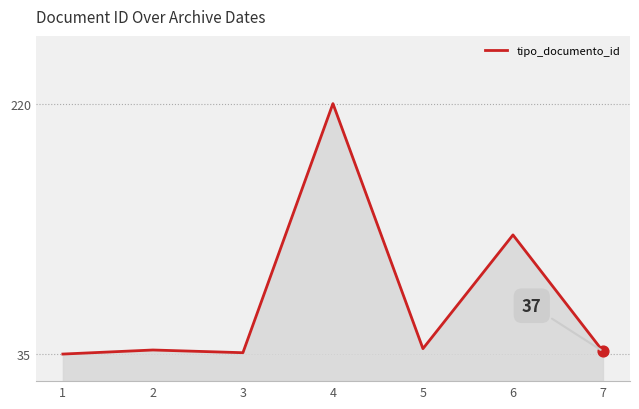

What is the ratio of the value at 6 to the value at 7?

3.3